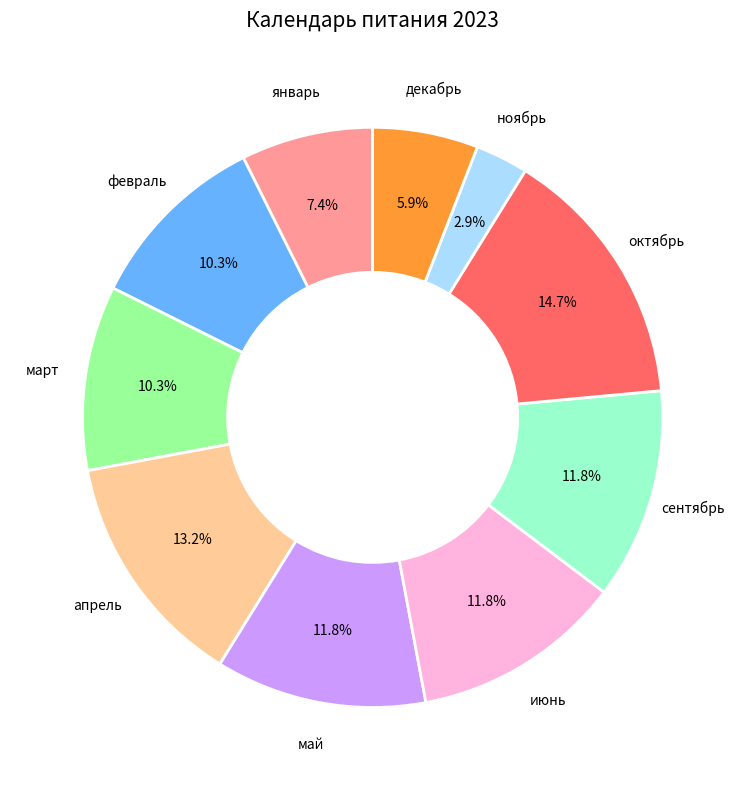

Is there a majority slice in this chart?

No